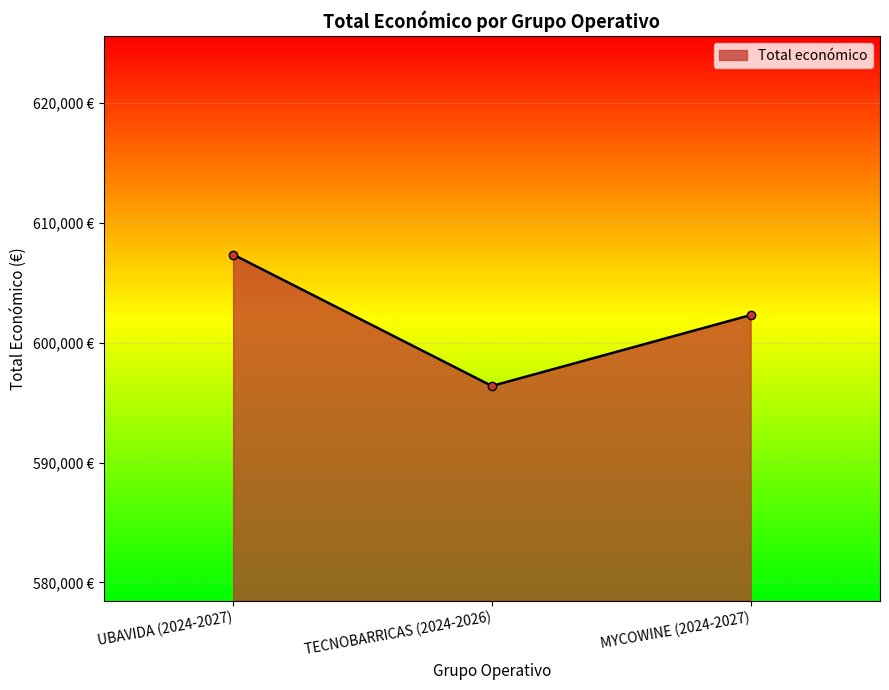

What is the label of the 3rd point from the right?

UBAVIDA (2024-2027)